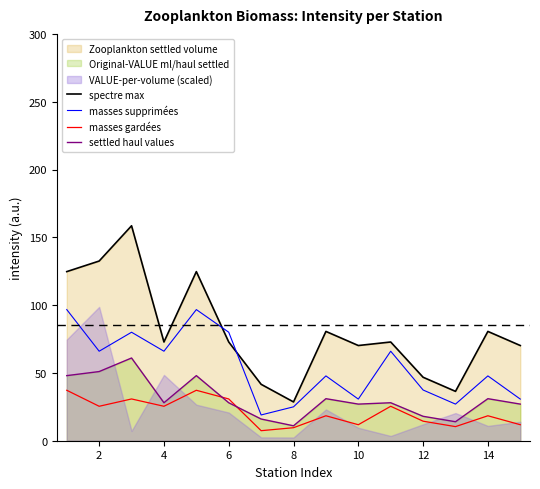

At how many categories does at least one series exceed 66?

11